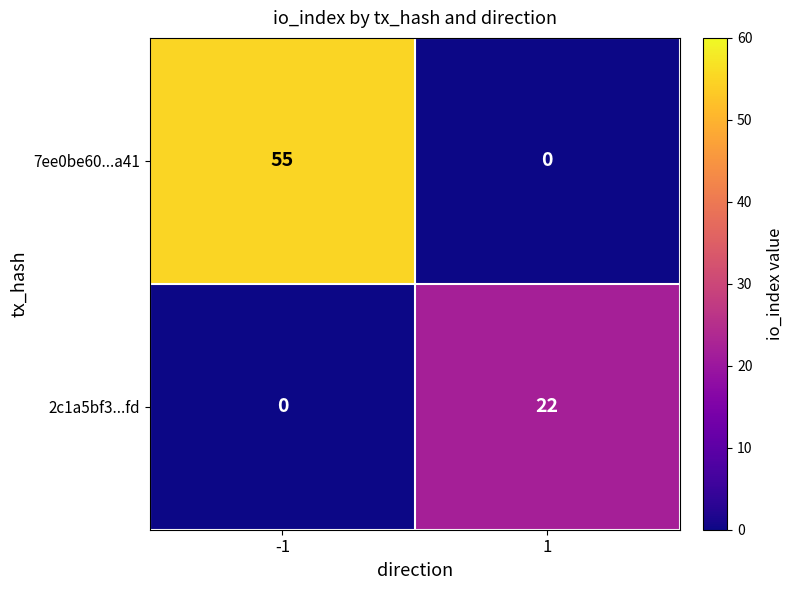

Which series has the widest spread of values?

7ee0be60...a41